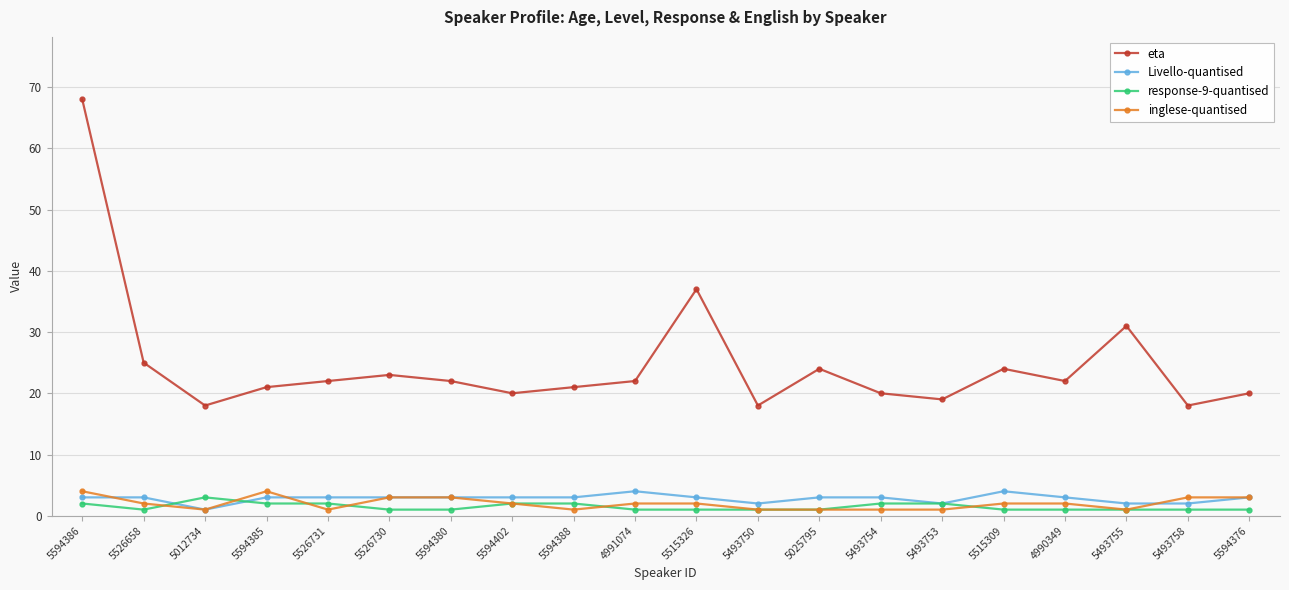

Between 5594385 and 5526731, which series saw the biggest shift?

inglese-quantised